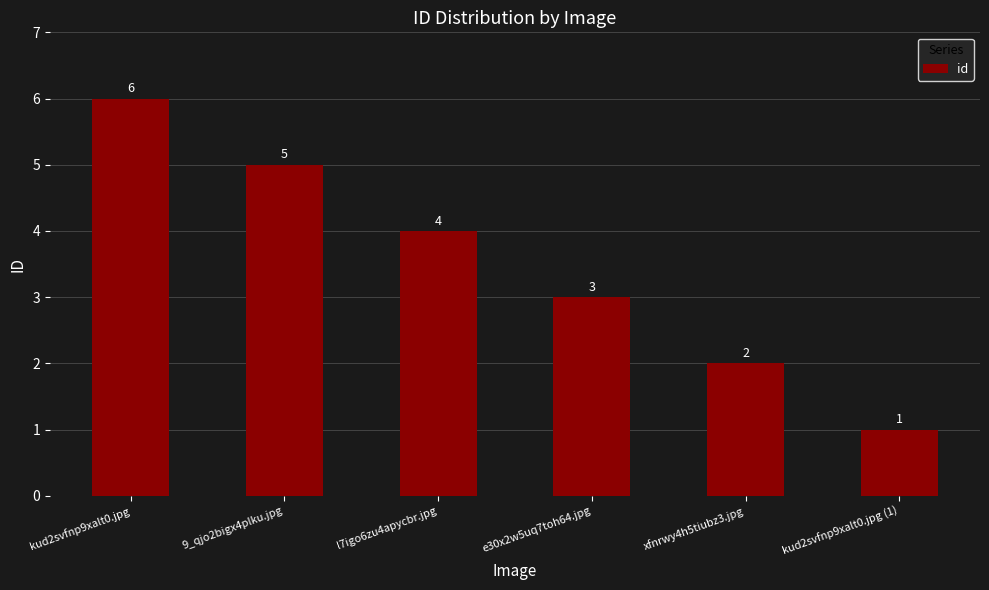

List the labels in order of value, largest first.

kud2svfnp9xalt0.jpg, 9_qjo2bigx4plku.jpg, l7igo6zu4apycbr.jpg, e30x2w5uq7toh64.jpg, xfnrwy4h5tiubz3.jpg, kud2svfnp9xalt0.jpg (1)